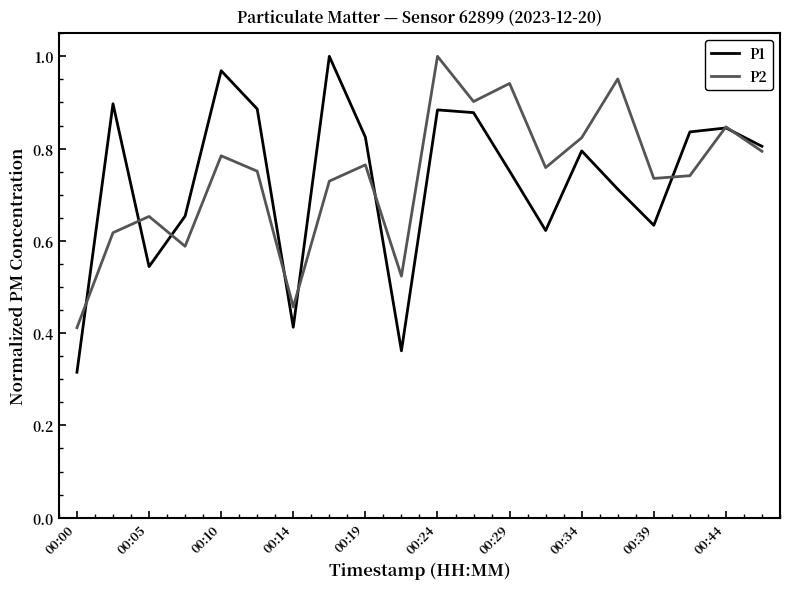

What are all the series names shown in the legend?

P1, P2